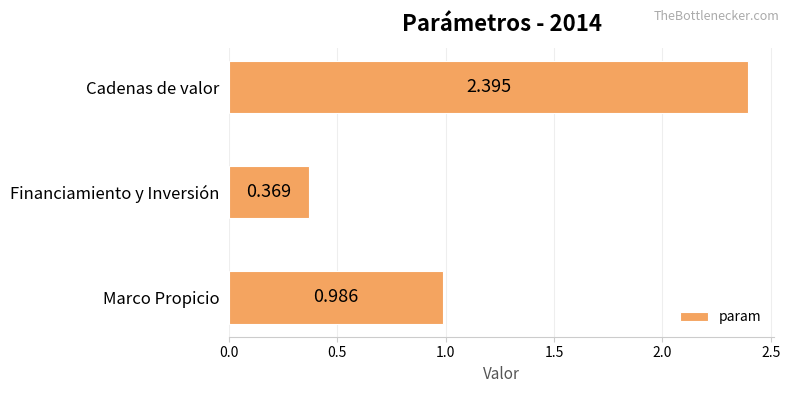

Which label corresponds to the largest value in the chart?

Cadenas de valor